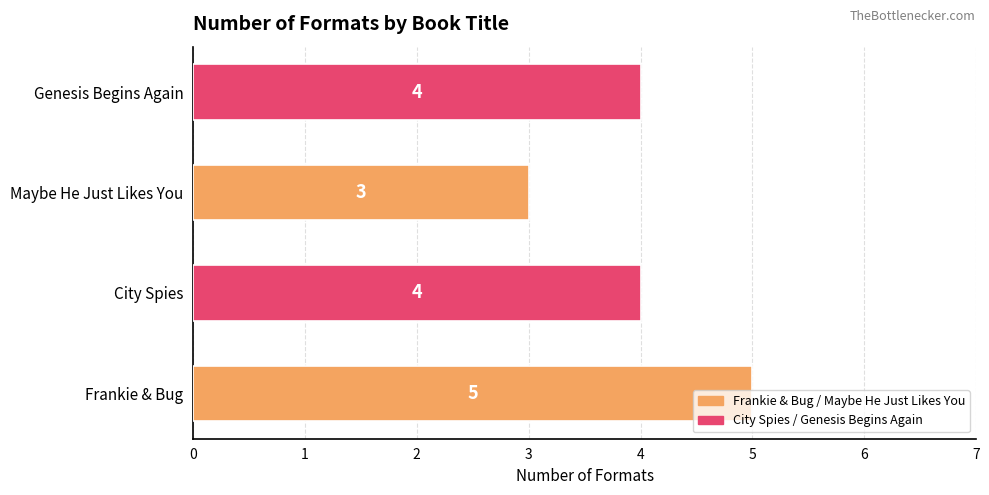

What is the sum of the values at Genesis Begins Again and Maybe He Just Likes You?

7